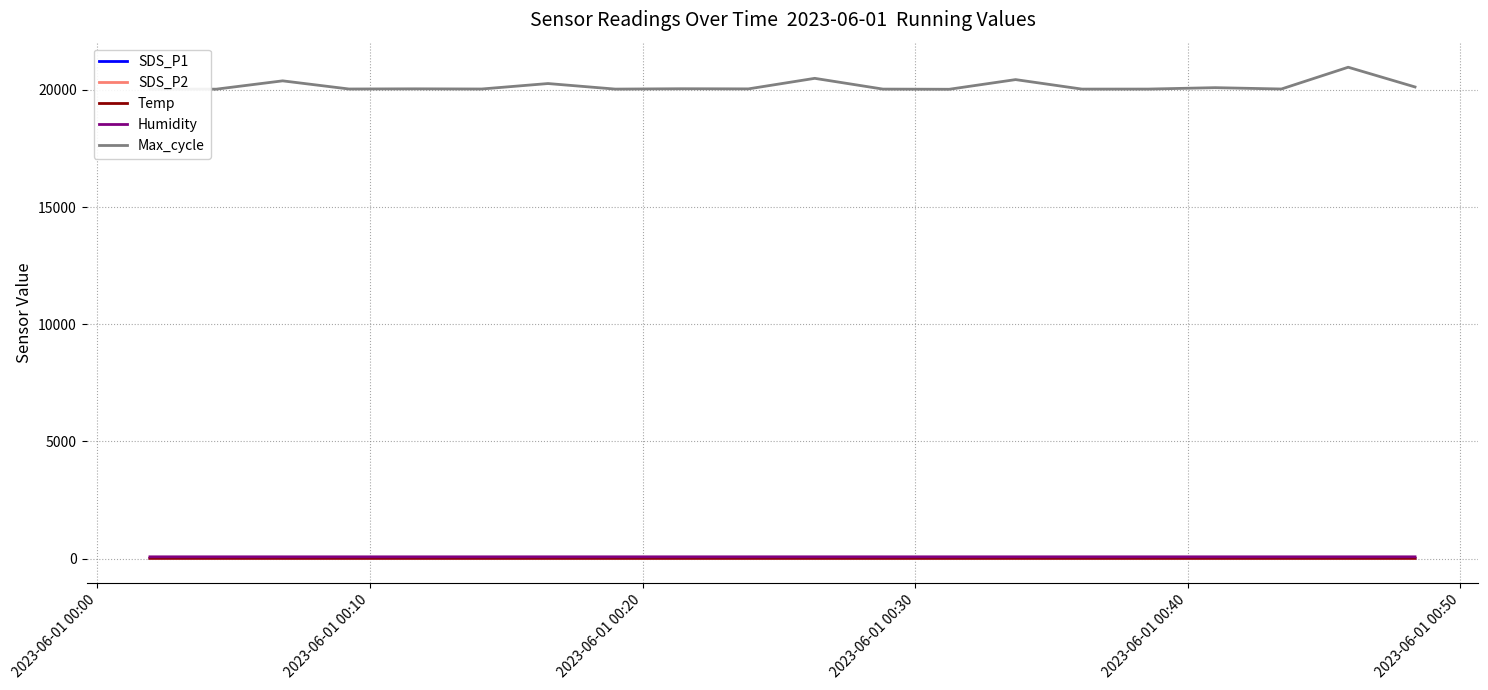

Which series has the widest spread of values?

Max_cycle